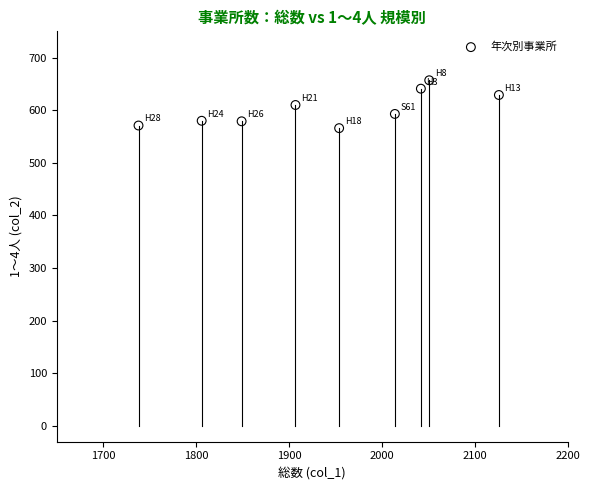

What is the average X value?

1943